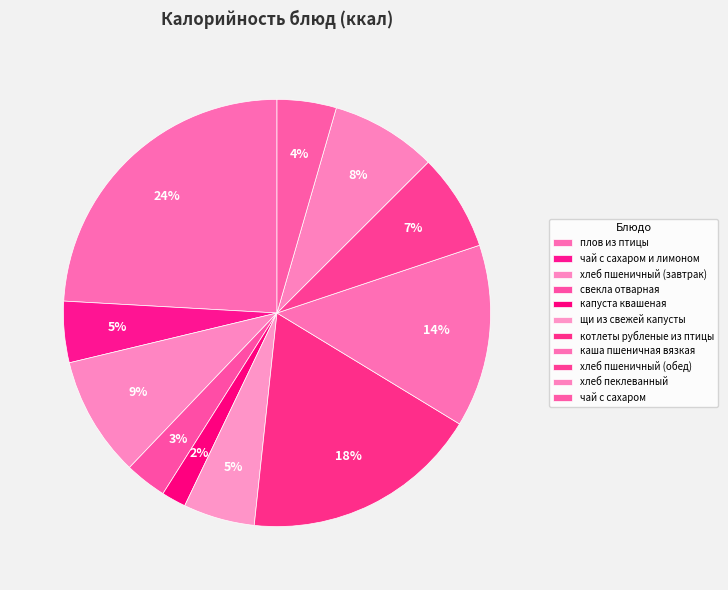

How many segments does this pie chart have?

11